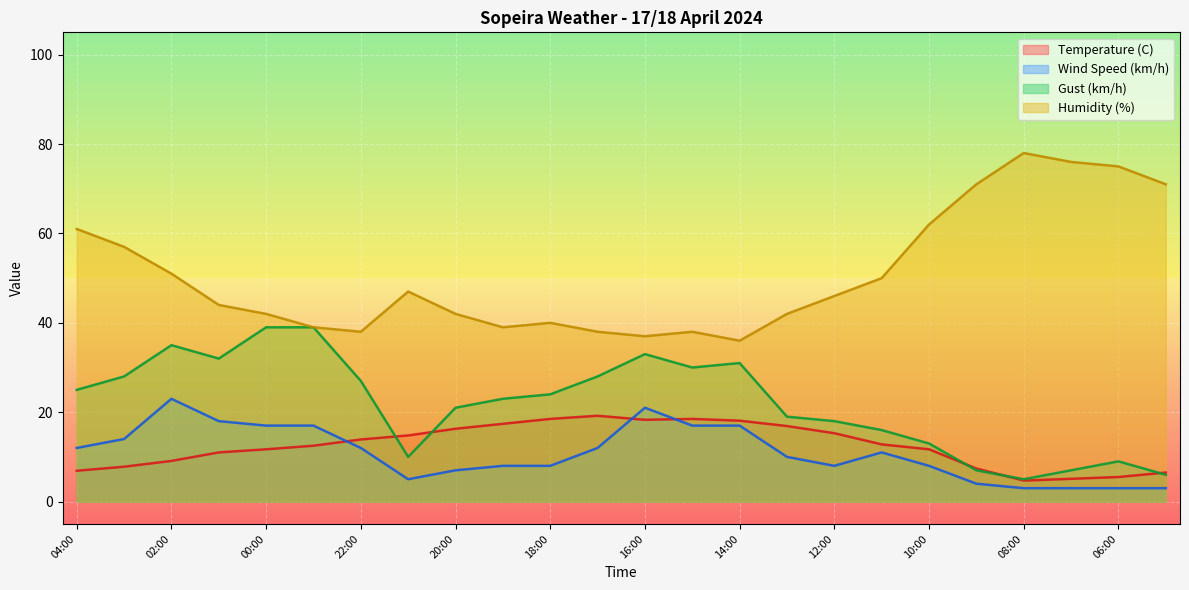

What is the sum of all Humidity (%) values?

1220.0